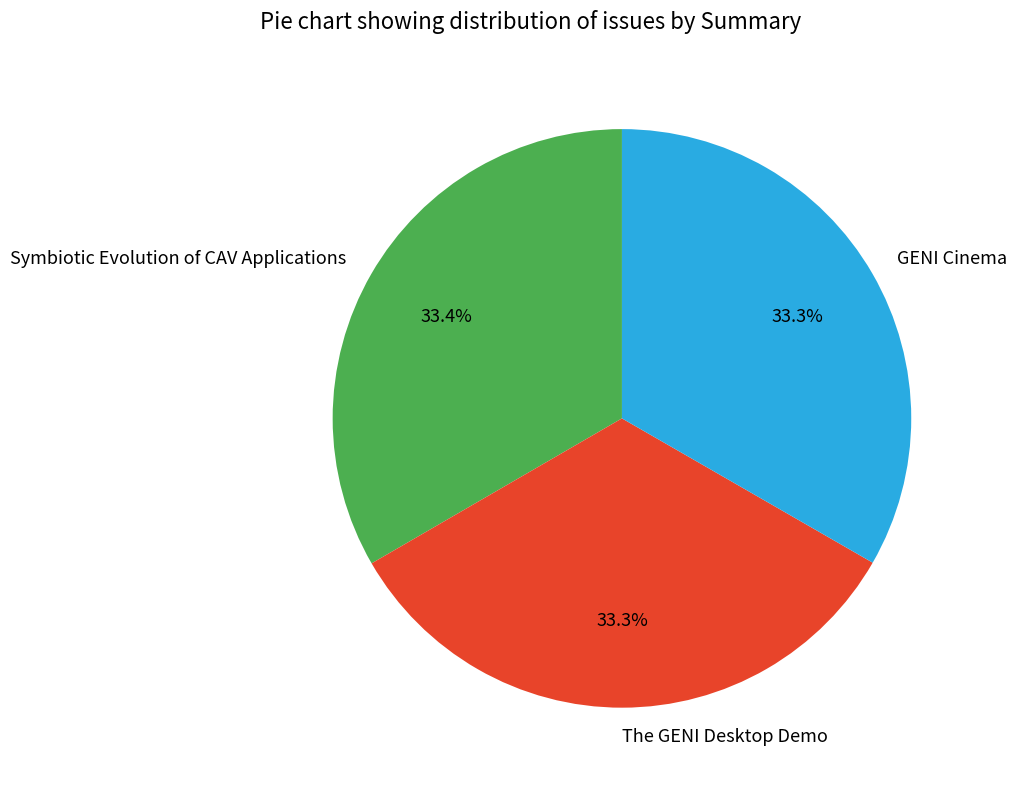

Approximately how many times larger is the value at Symbiotic Evolution of CAV Applications compared to GENI Cinema?

1.0